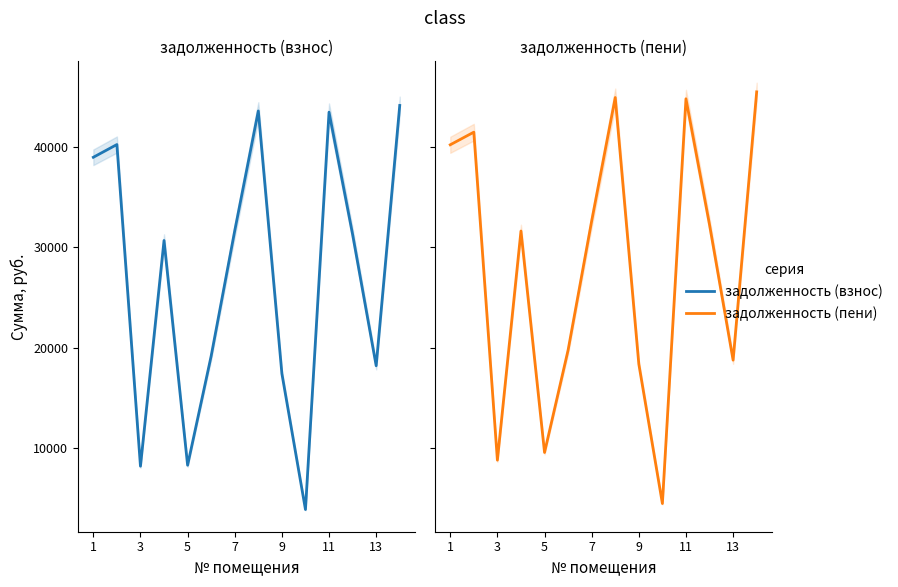

Where does the задолженность (пени) series first go above 32247?

1